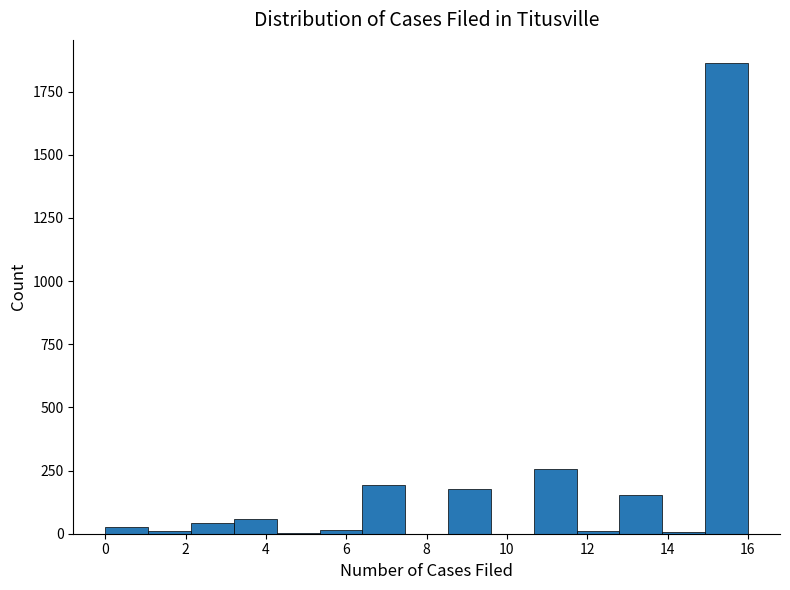

Reading left to right, transcribe this chart: for each bar, give the range it covers on the x-axis and its height. Neither the bar edges nor the heights are printed on the chart, so give them approximately, as read against the axes.

0.0 to 1.0: under 50
1.0 to 2.2: under 50
2.2 to 3.2: under 50
3.2 to 4.2: 50
4.2 to 5.4: under 50
5.4 to 6.4: under 50
6.4 to 7.4: 200
7.4 to 8.6: 0
8.6 to 9.6: 200
9.6 to 10.6: 0
10.6 to 11.8: 250
11.8 to 12.8: under 50
12.8 to 13.8: 150
13.8 to 15.0: under 50
15.0 to 16.0: 1850